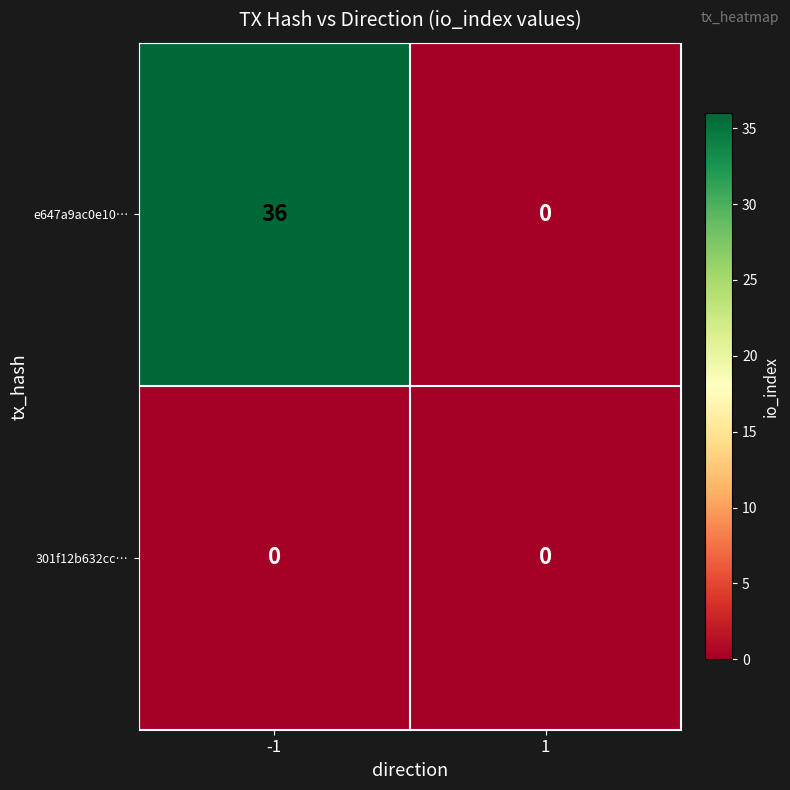

At -1, list the series in order from smallest to largest.

301f12b632cc…, e647a9ac0e10…